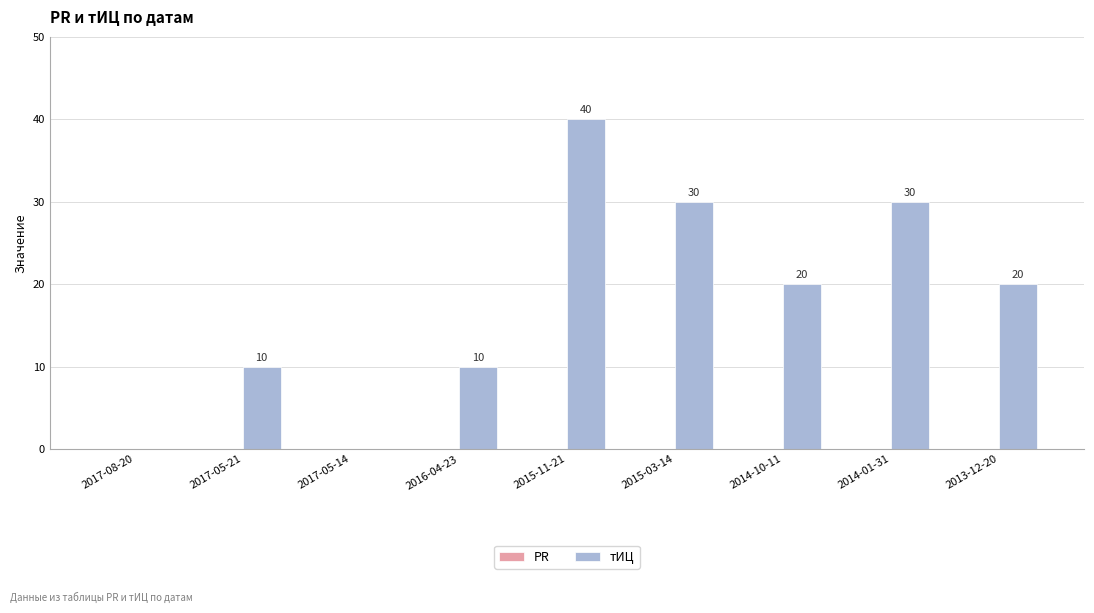

What is the greatest value displayed?

40